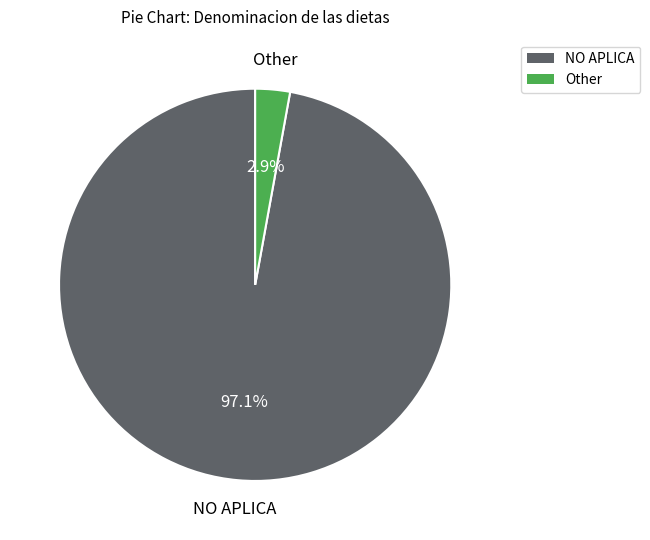

What percentage is the Other slice, to the nearest percent?

3%